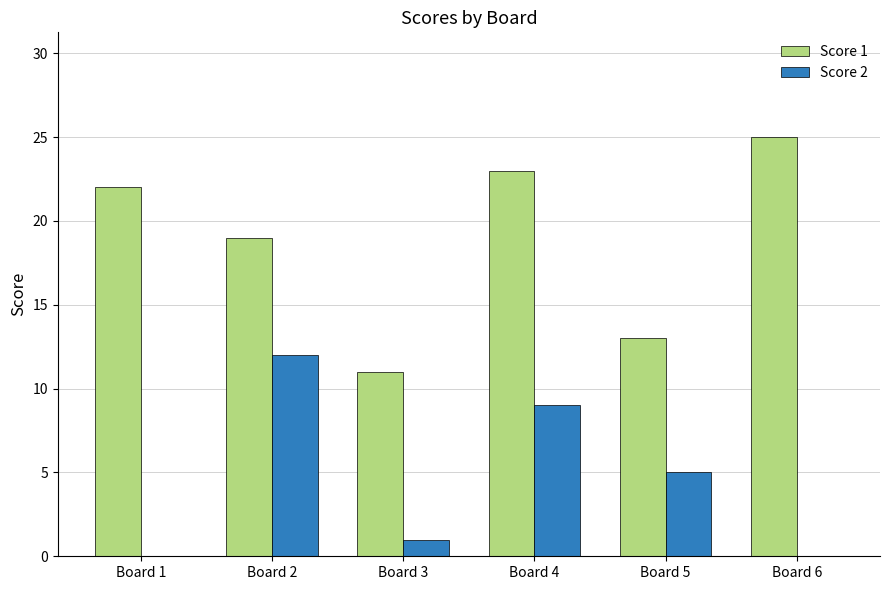

Which series has the largest total across all categories?

Score 1